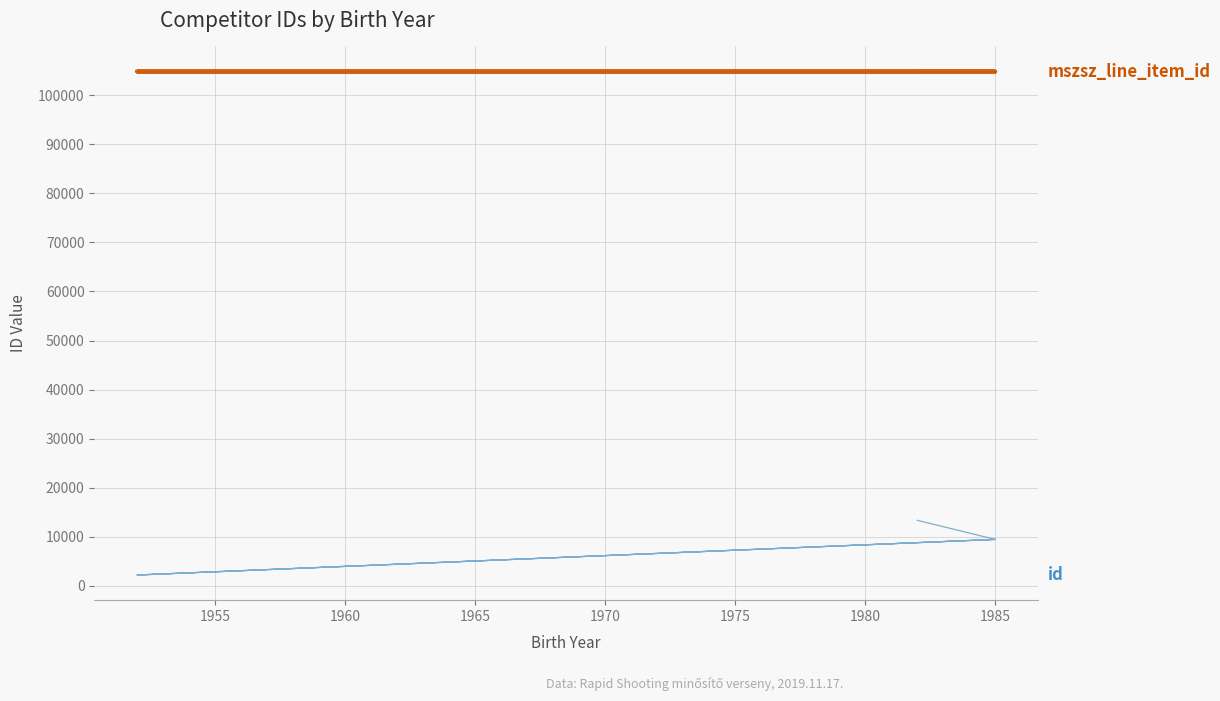

How many mszsz_line_item_id values are between 104834 and 104836?

5